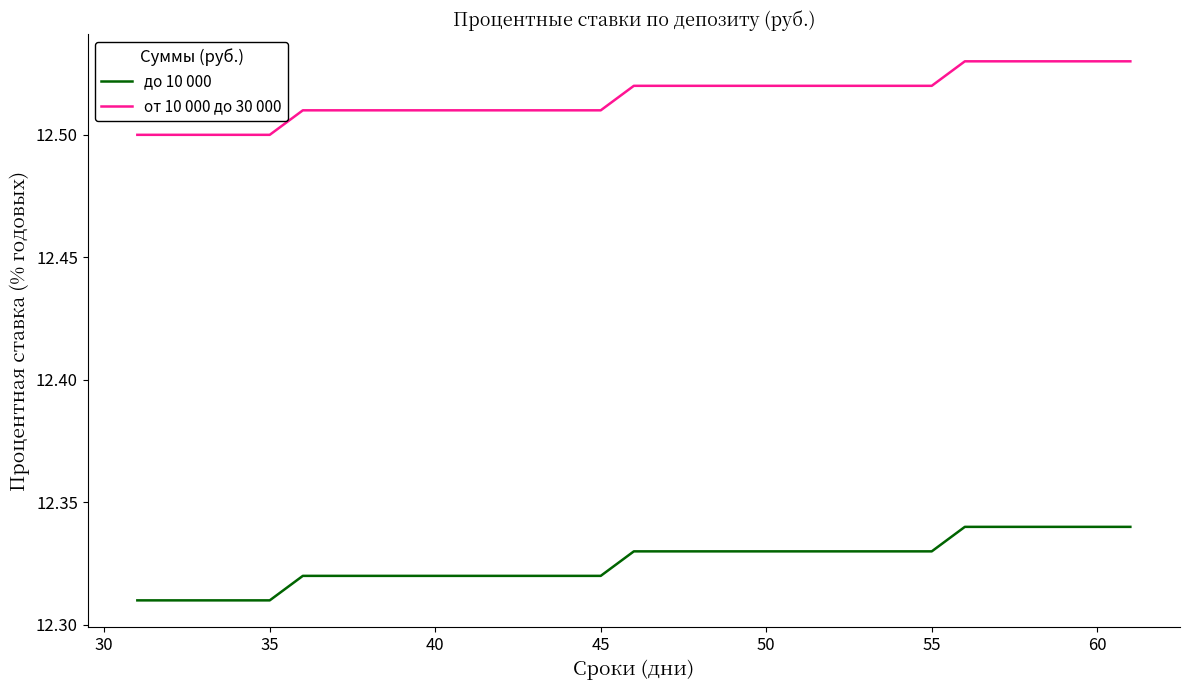

Is this an area chart (filled region under the line)?

No